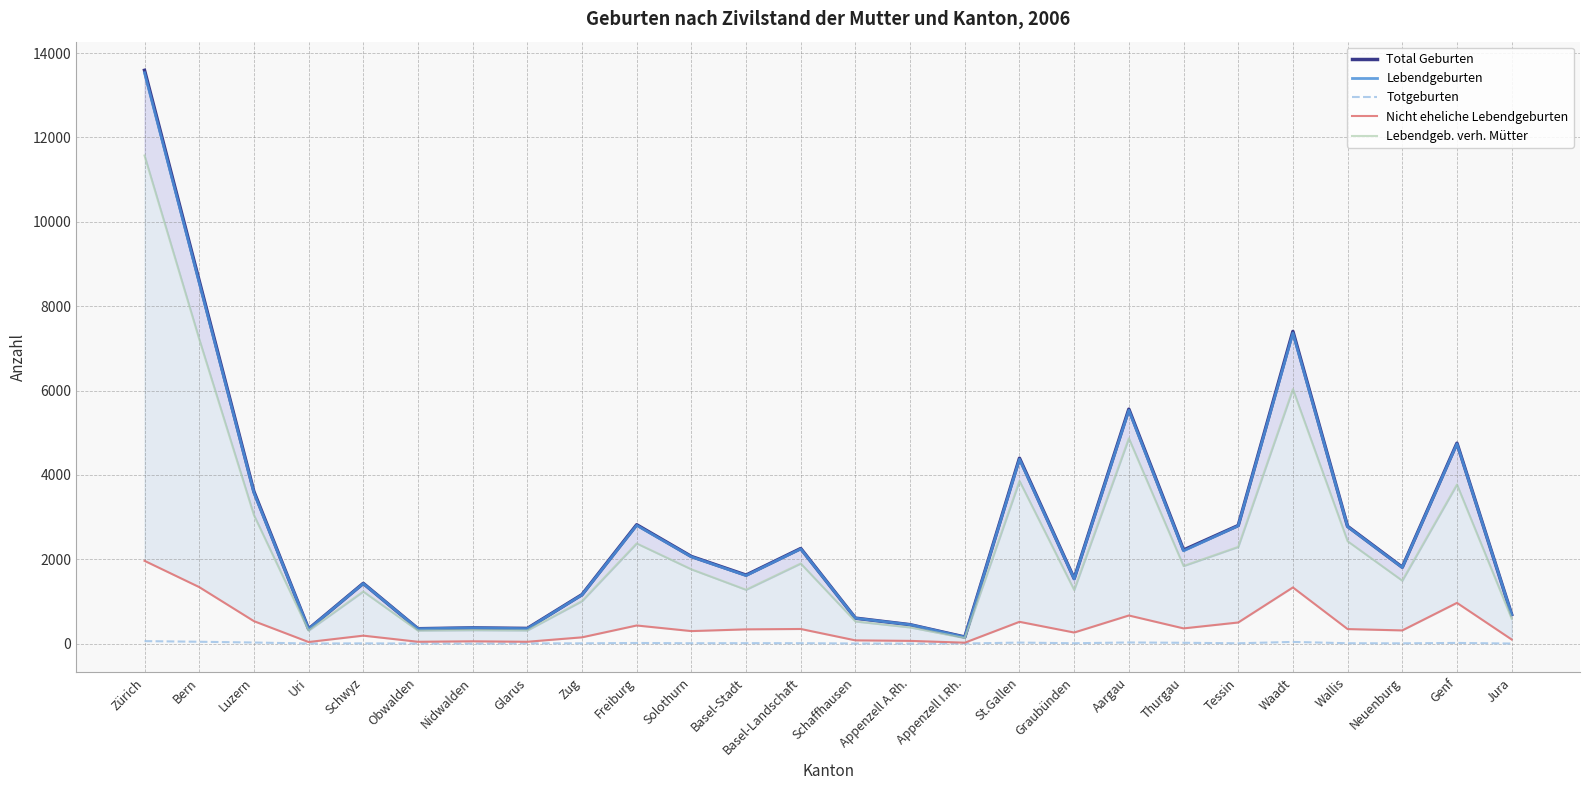

What are all the series names shown in the legend?

Total Geburten, Lebendgeburten, Totgeburten, Nicht eheliche Lebendgeburten, Lebendgeb. verh. Mütter